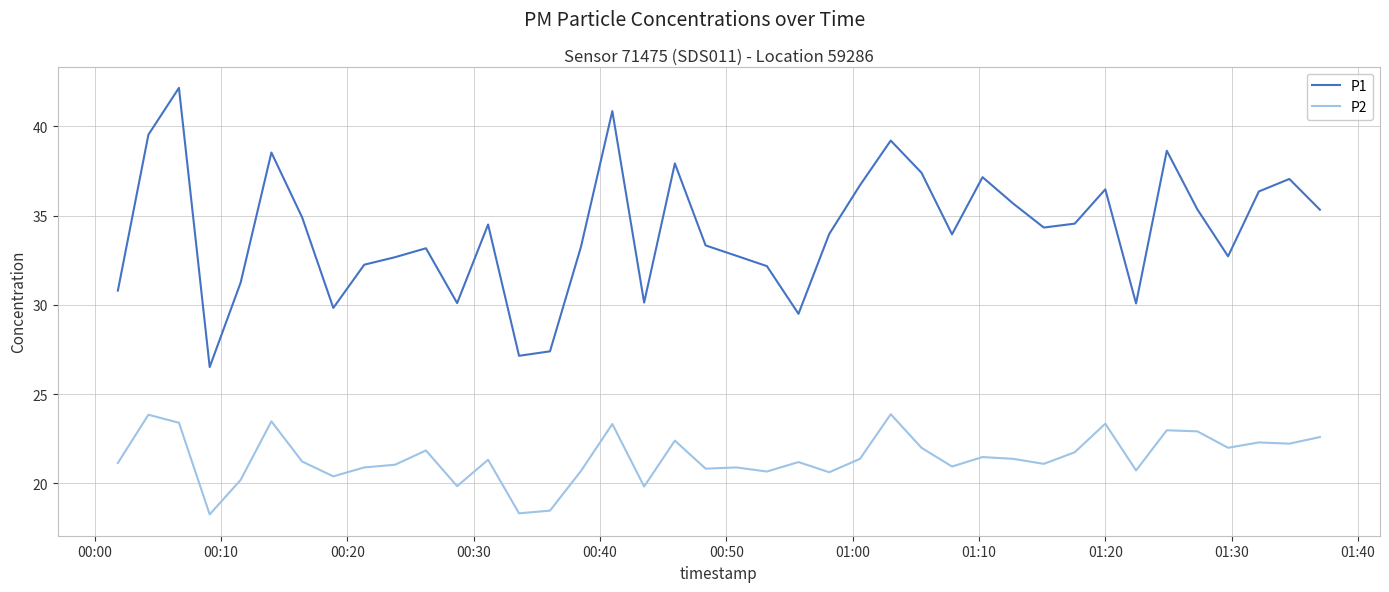

What is the minimum value for P1?

26.5